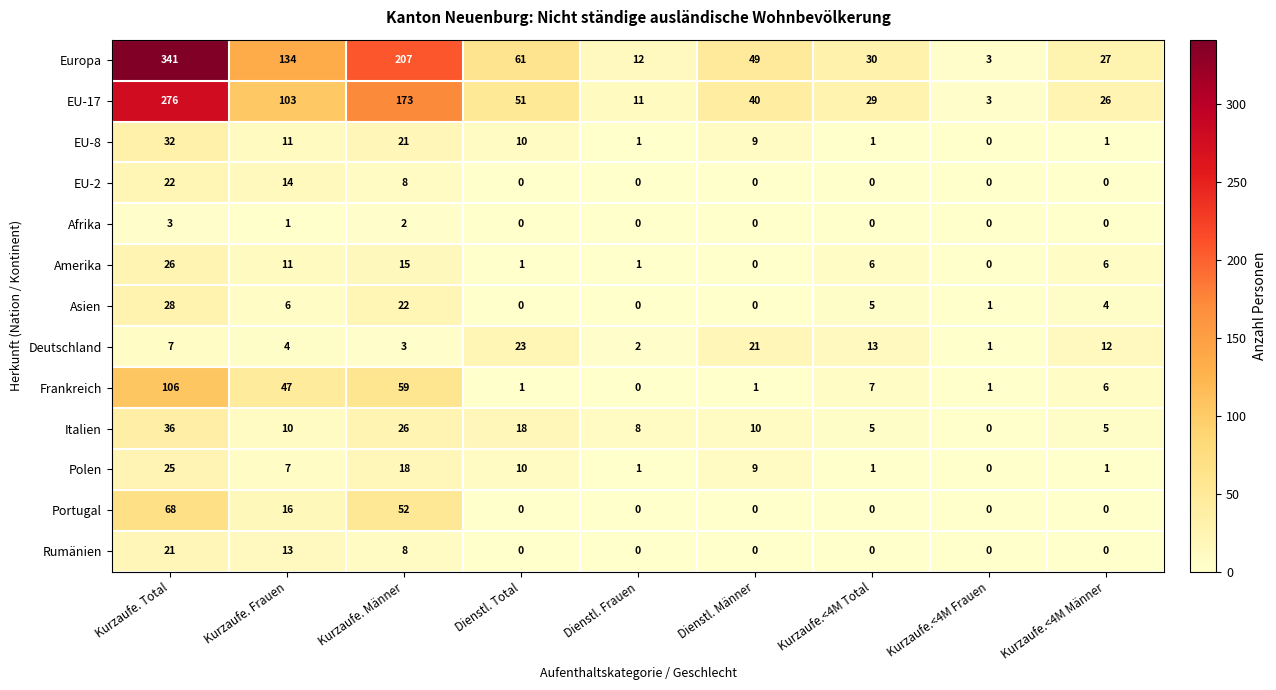

Is it true that Europa equals 341 at Kurzaufe. Total?

True